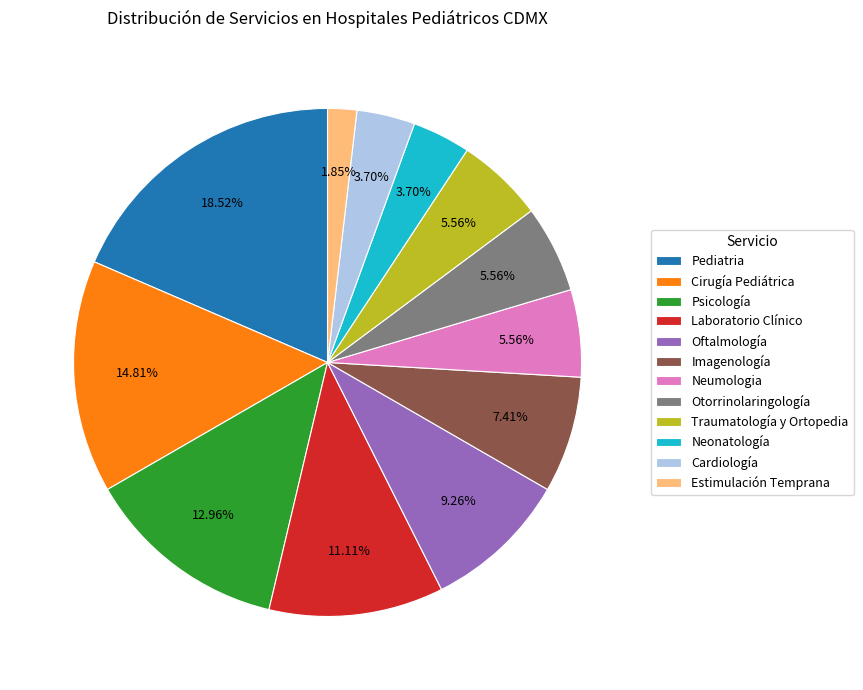

To the nearest percent, what is the average slice percentage?

8%